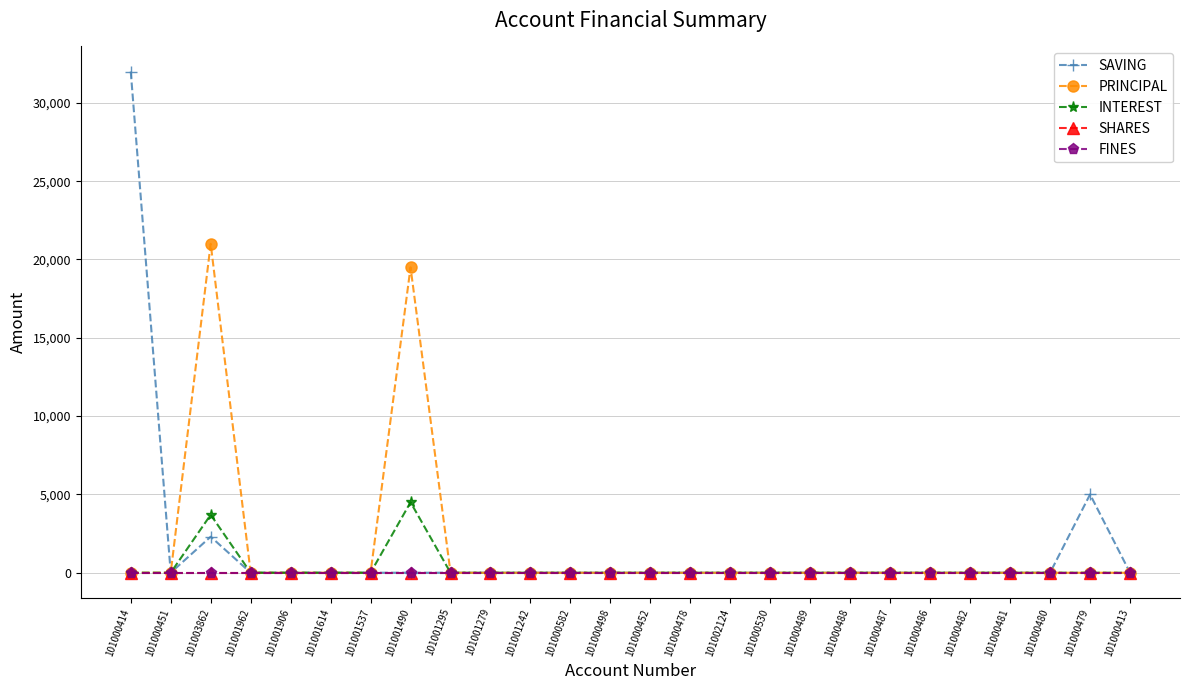

What is the label of the 13th point from the right?

101000452